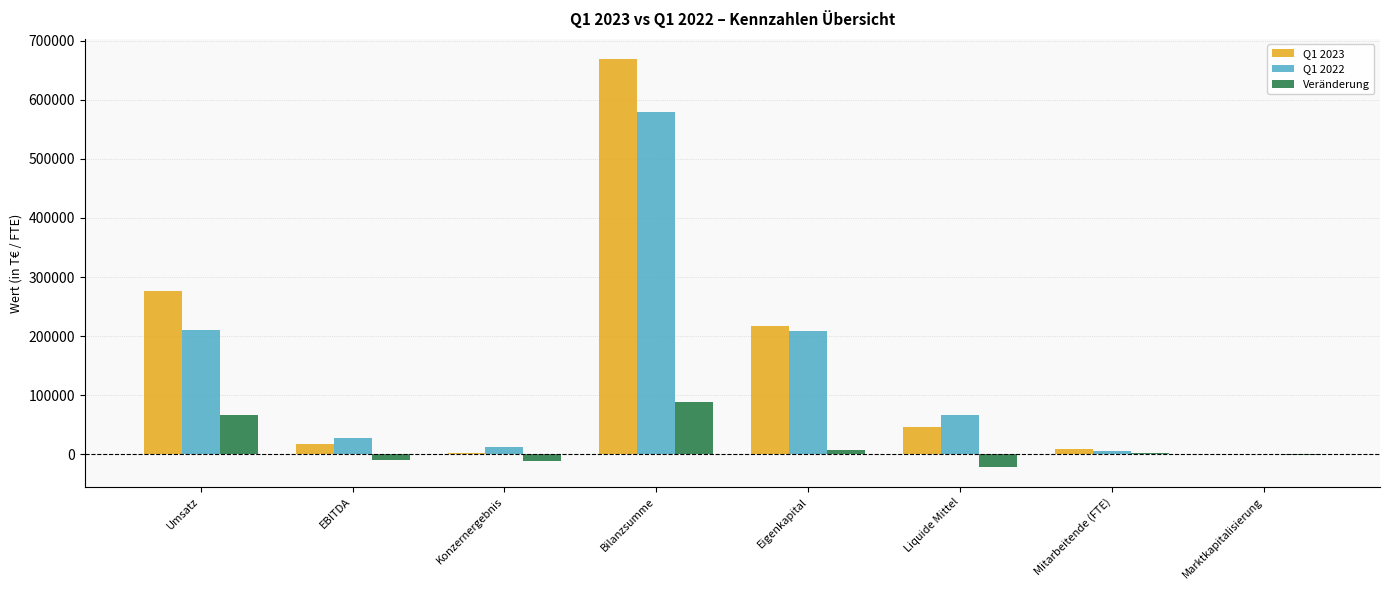

How many groups of bars are there?

8